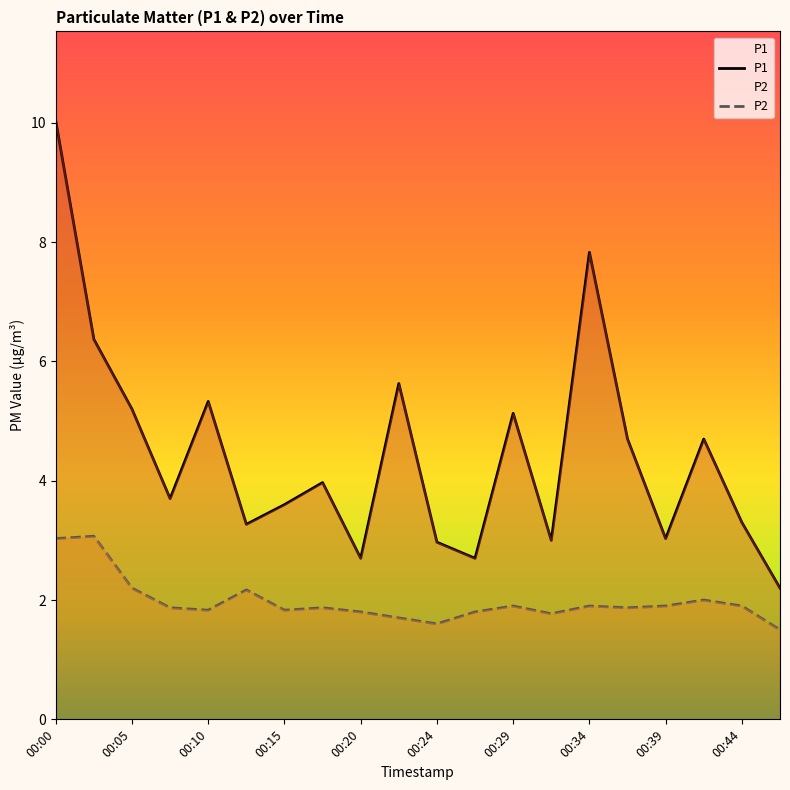

At which category does P2 reach its first local valley?

00:10